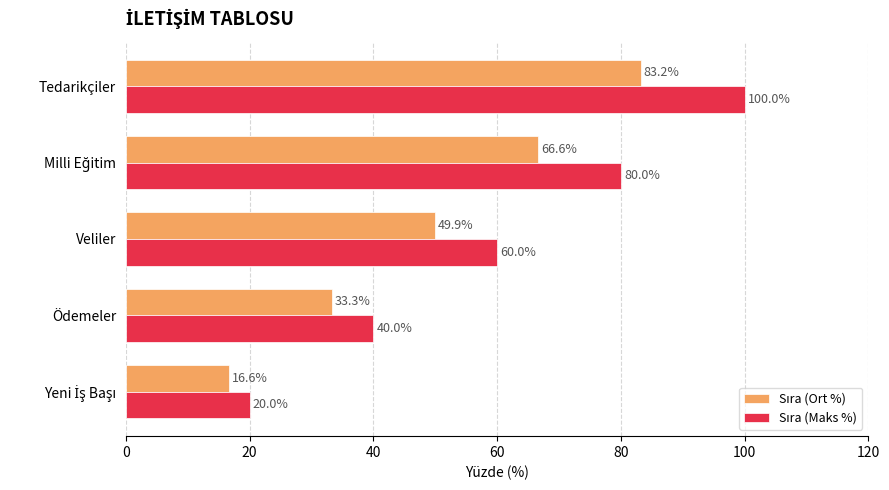

At which category does the chart reach its peak across all series?

Tedarikçiler